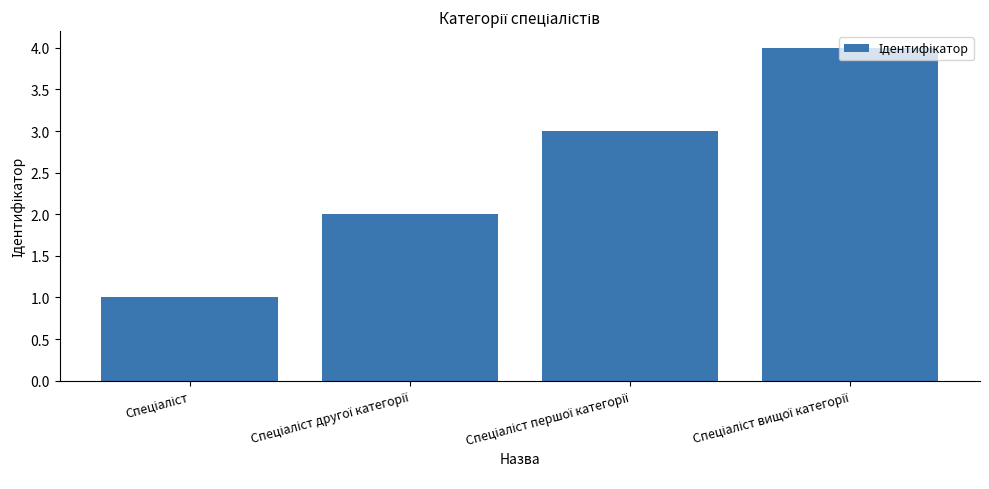

Reading right to left, list all the values displayed in this chart.

4	3	2	1